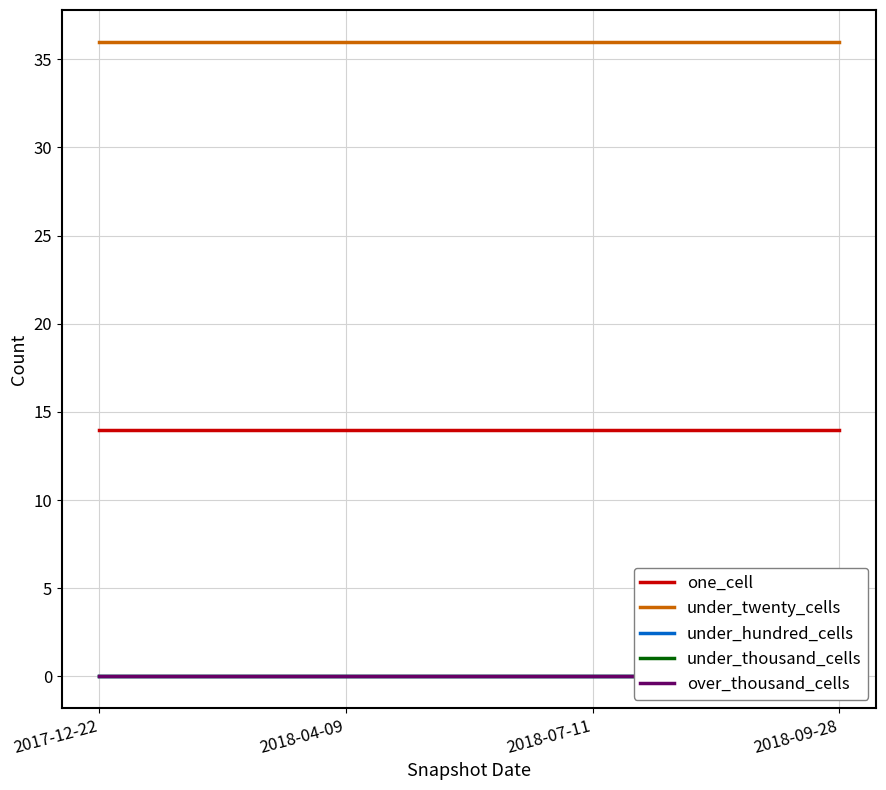

Reading left to right, list all the values displayed in this chart.

one_cell: 14	14	14	14
under_twenty_cells: 36	36	36	36
under_hundred_cells: 0	0	0	0
under_thousand_cells: 0	0	0	0
over_thousand_cells: 0	0	0	0